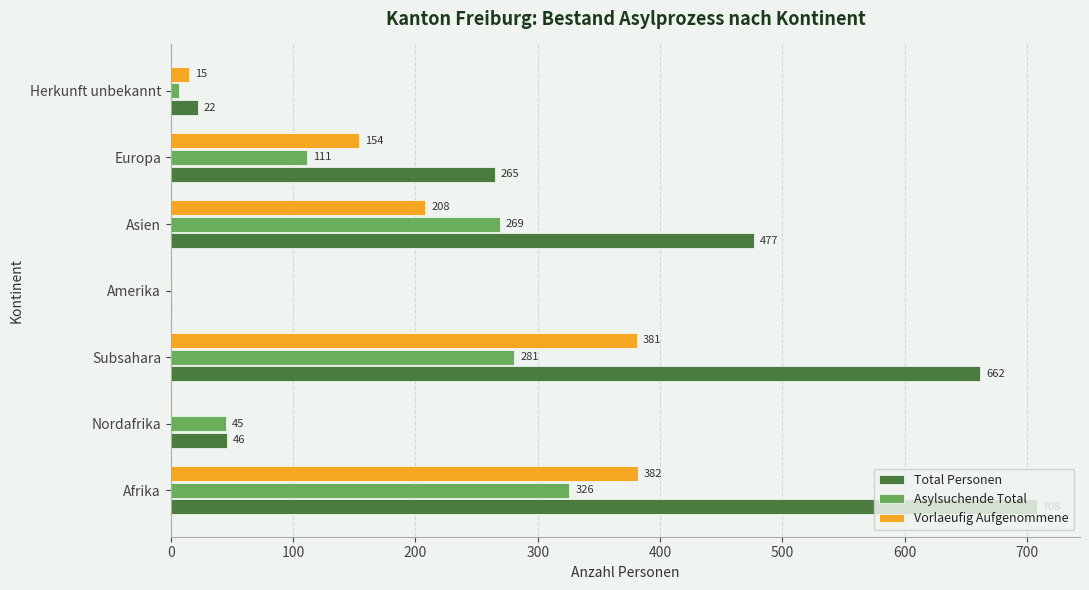

Is it true that Total Personen equals 74 at Europa?

False